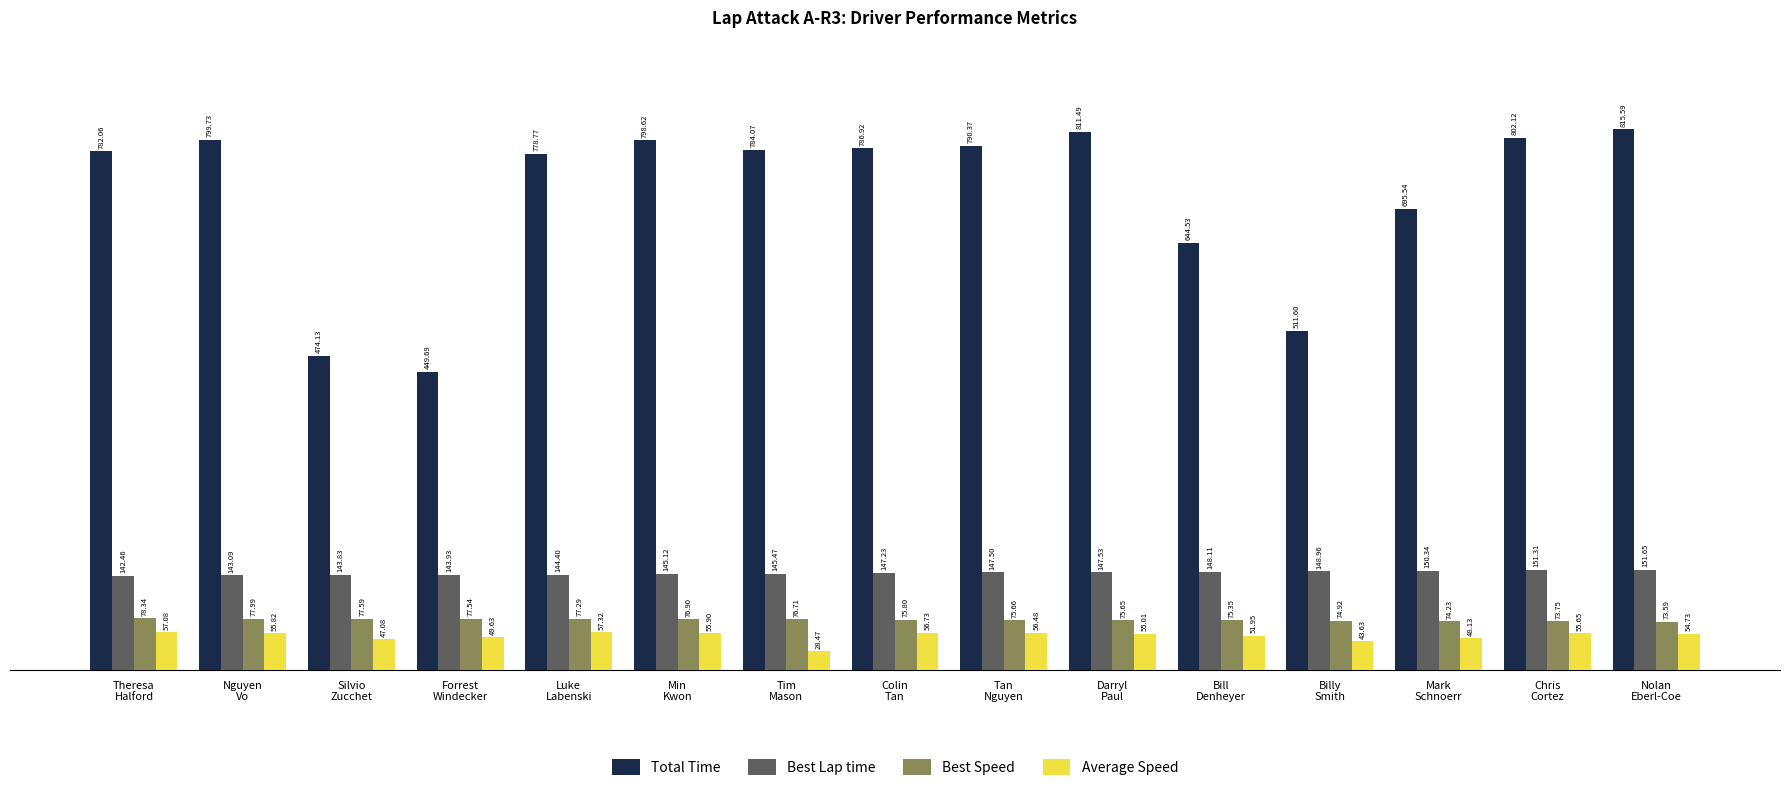

Which series has the widest spread of values?

Total Time